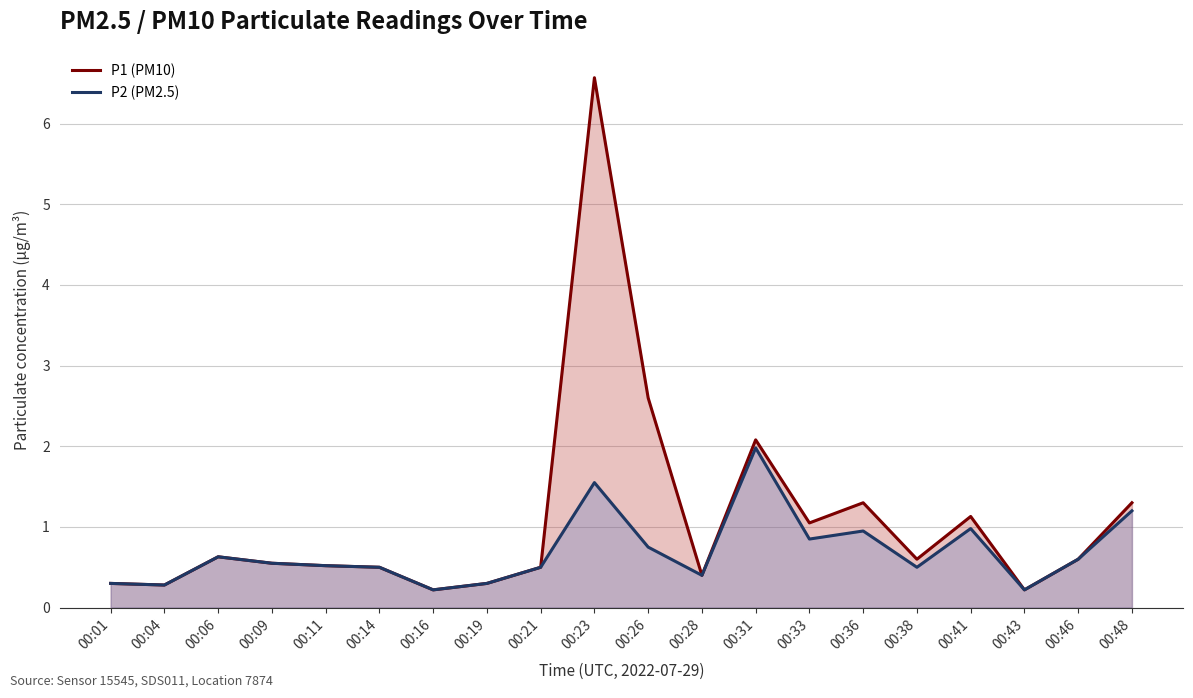

What is the smallest value displayed?

0.2